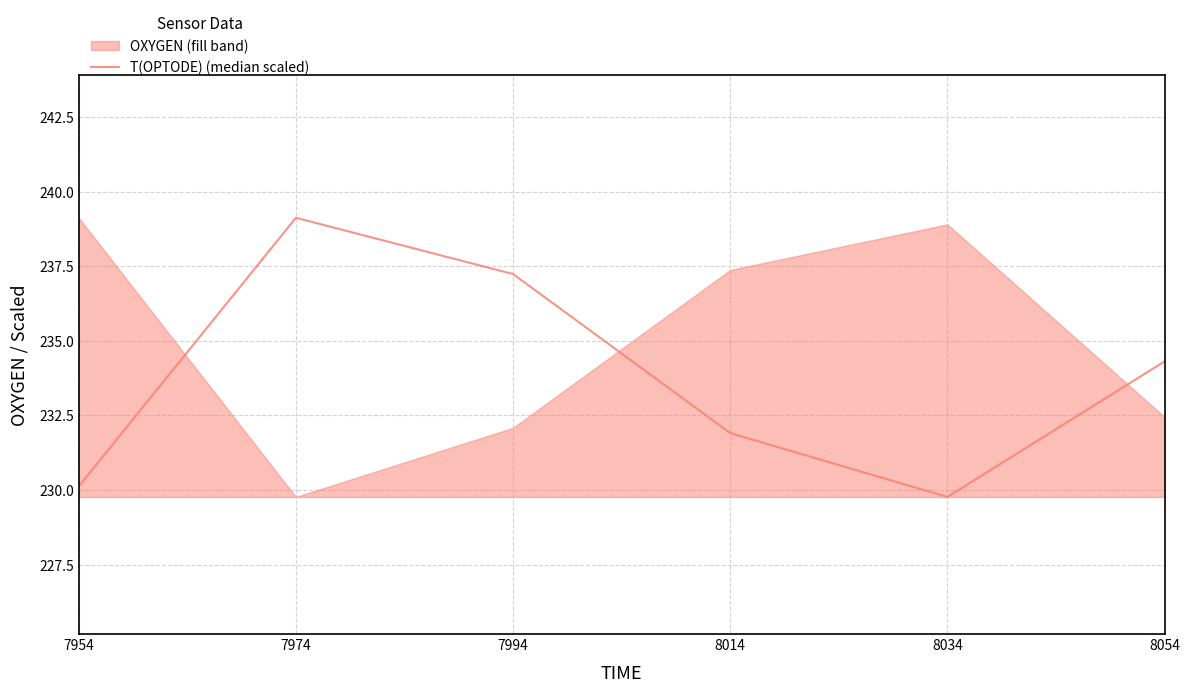

What is the greatest value displayed?

239.1